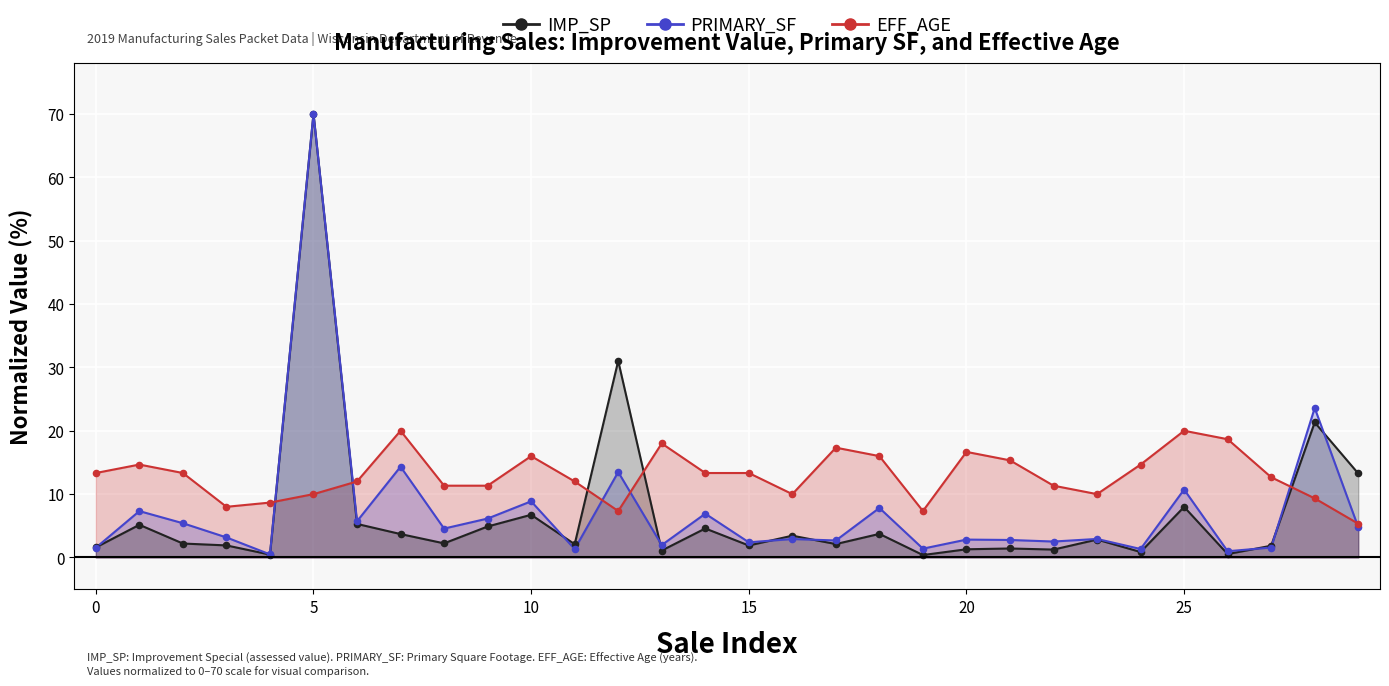

Which series has the largest total across all categories?

EFF_AGE